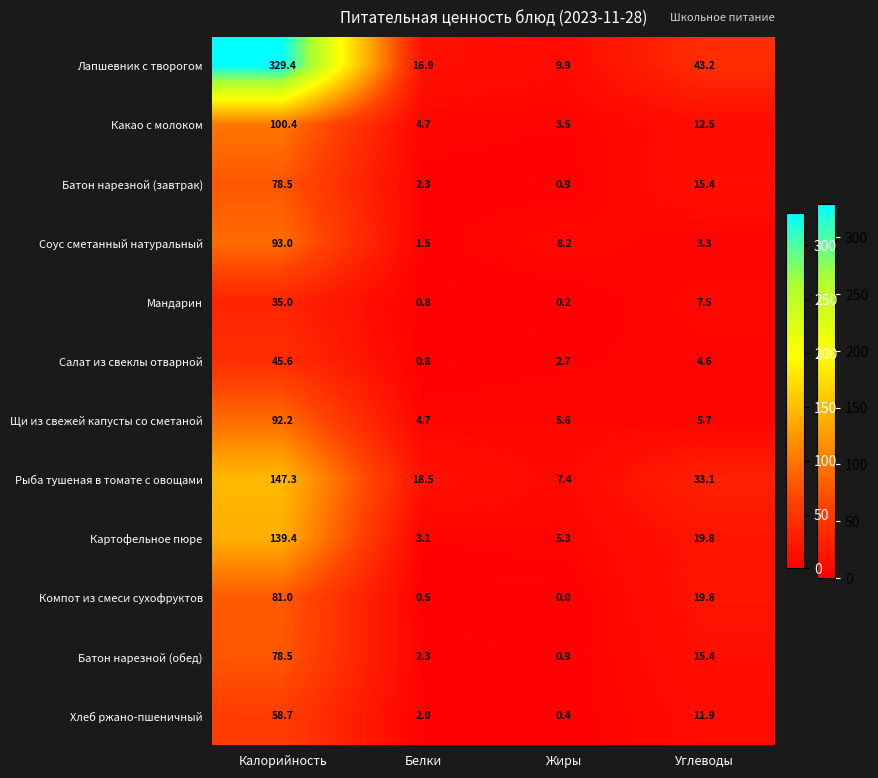

At which category does the chart reach its peak across all series?

Калорийность